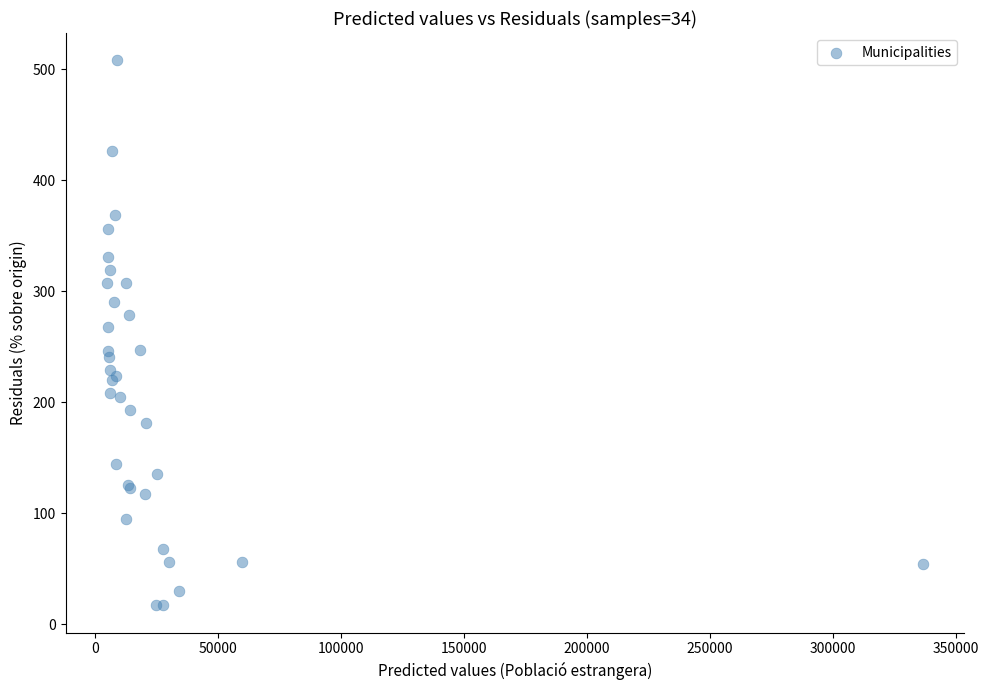

What Y value in the scatter plot is closest to 262?

268